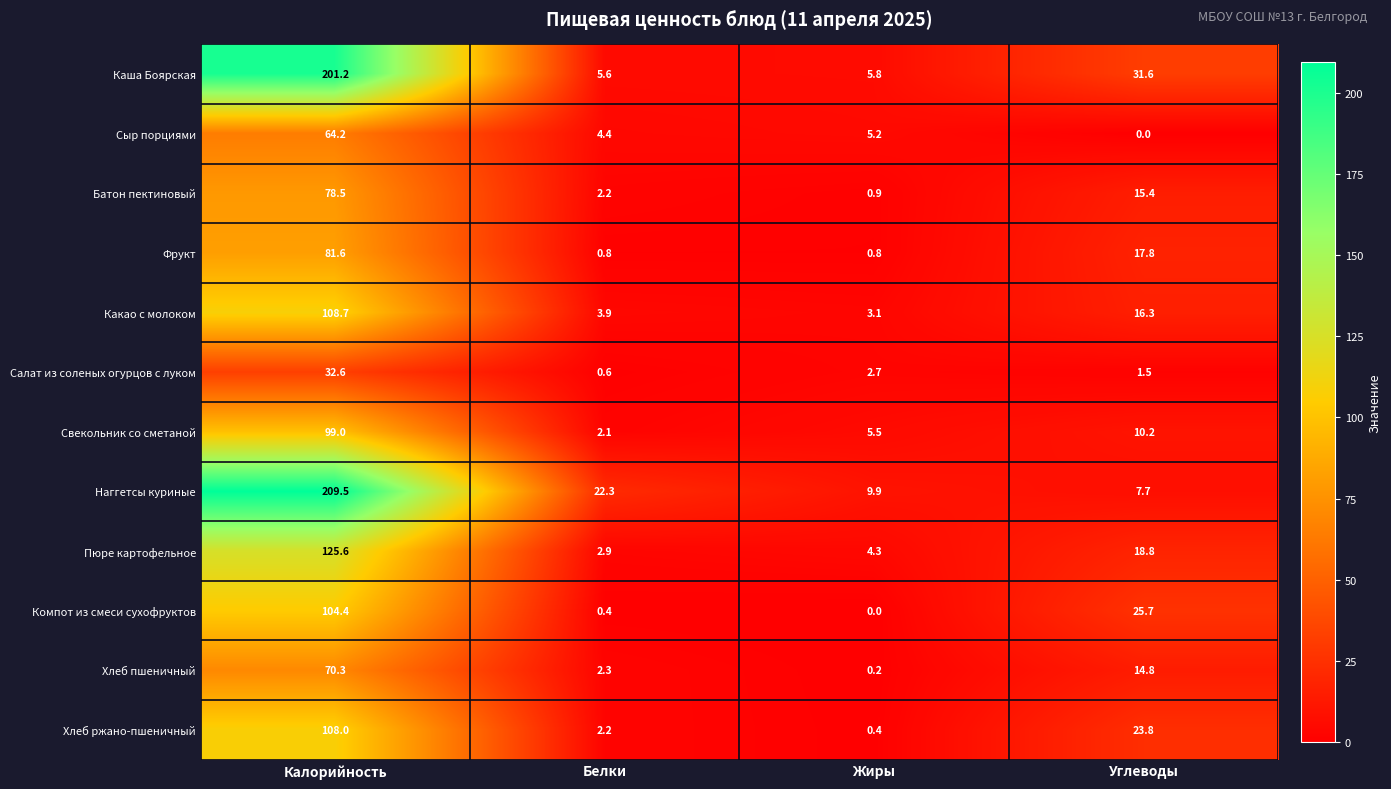

Where does the Пюре картофельное series first go above 18?

Калорийность